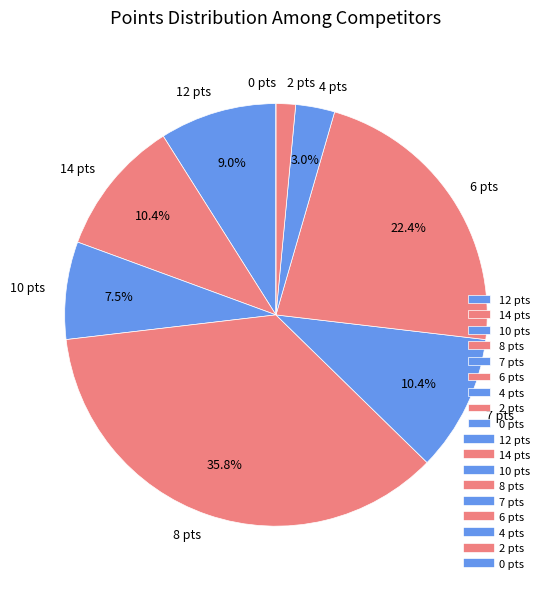

Approximately how many times larger is the value at 12 pts compared to 2 pts?

6.0